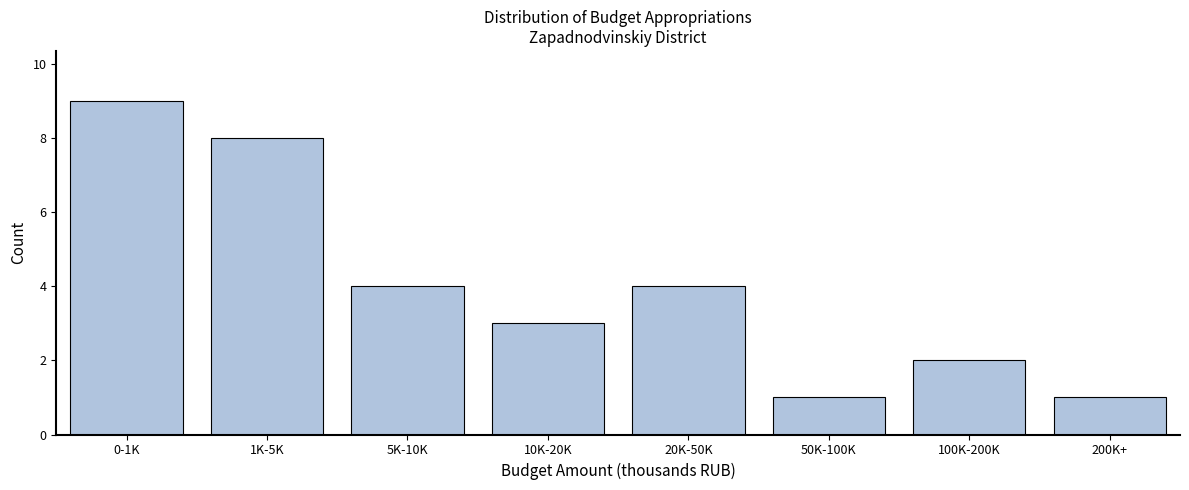

Reading left to right, transcribe all the data shown in this chart.

9	8	4	3	4	1	2	1